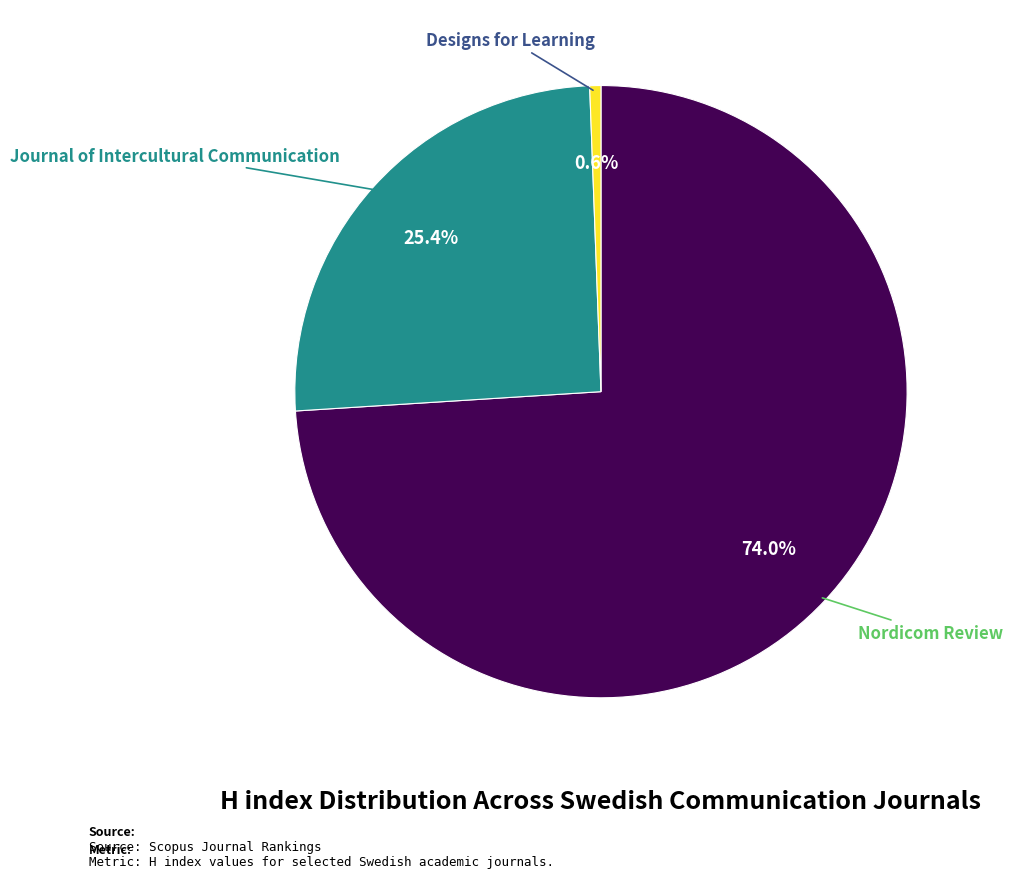

Which category has the smallest portion of the pie?

Designs for Learning